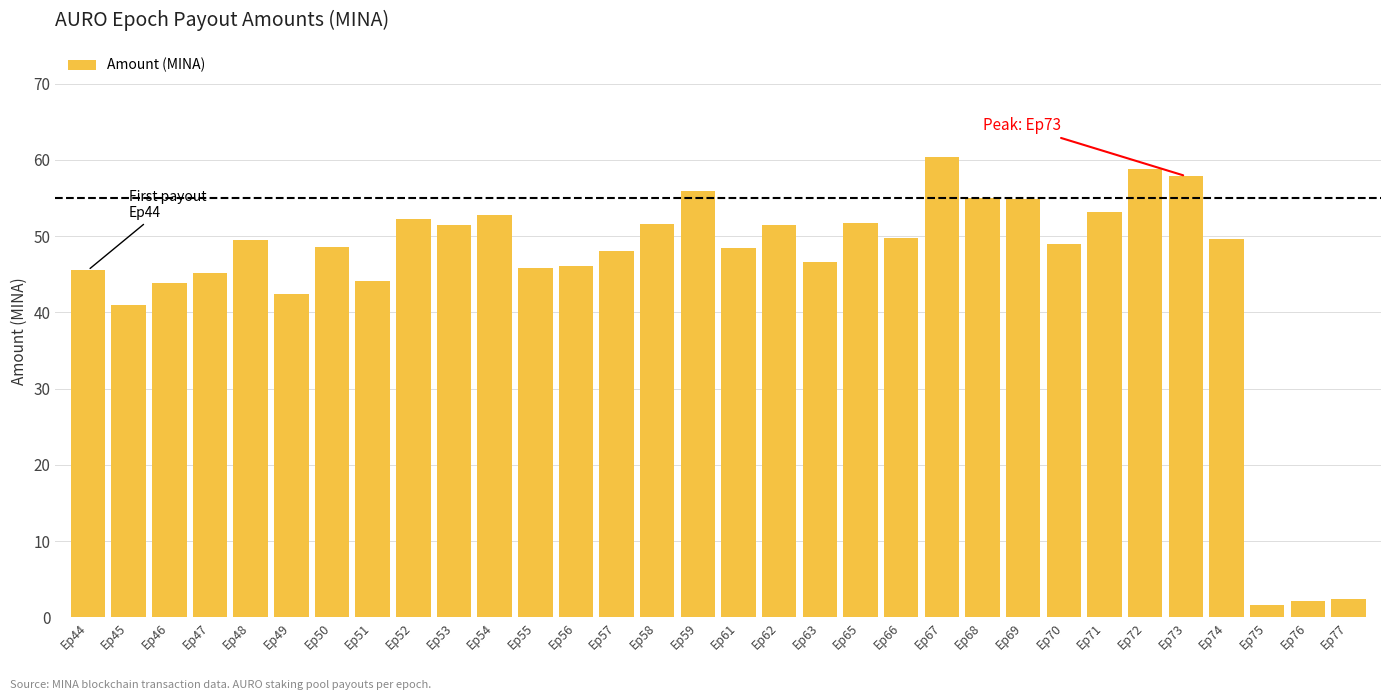

What is the greatest value displayed?

60.3